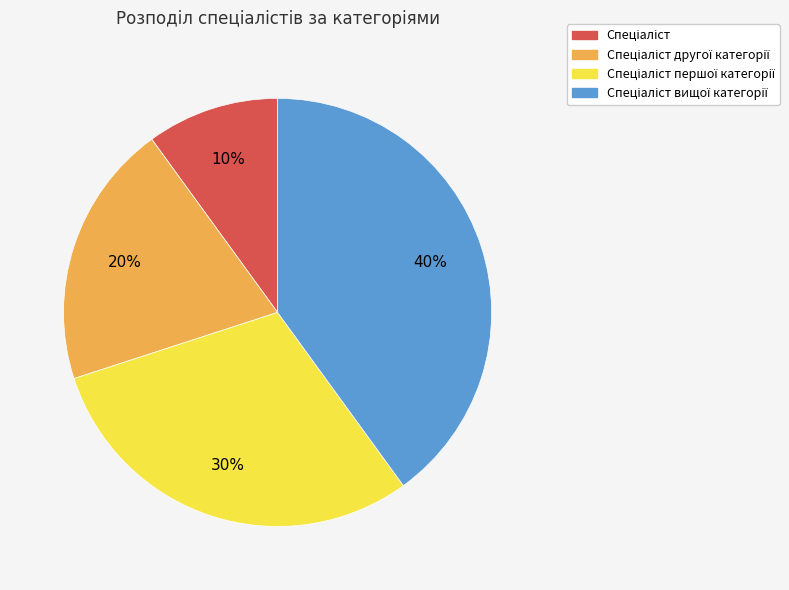

Does any single category account for the majority?

No